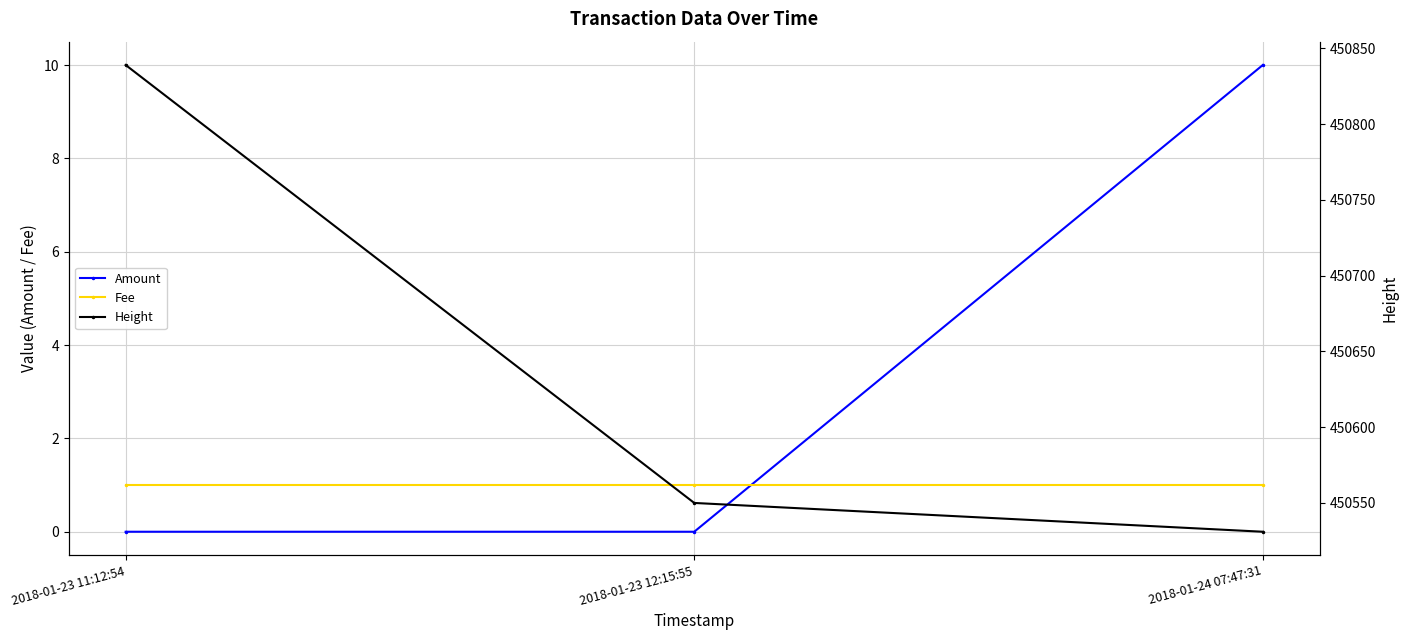

At which category is the sum across all series the highest?

2018-01-23 11:12:54